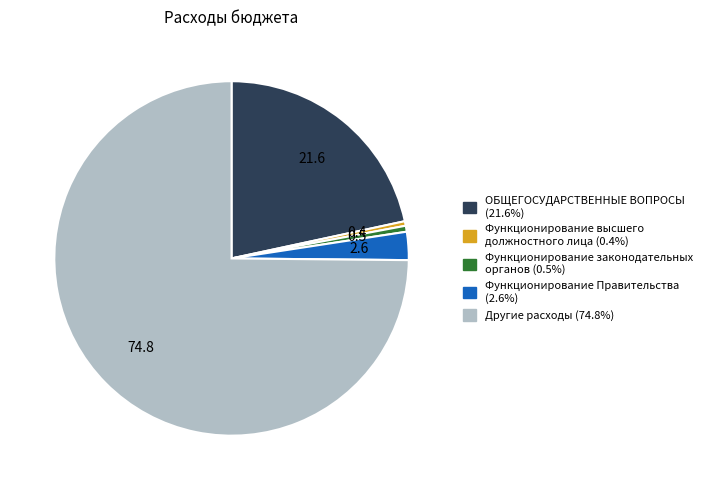

How many slices are in this pie chart?

5